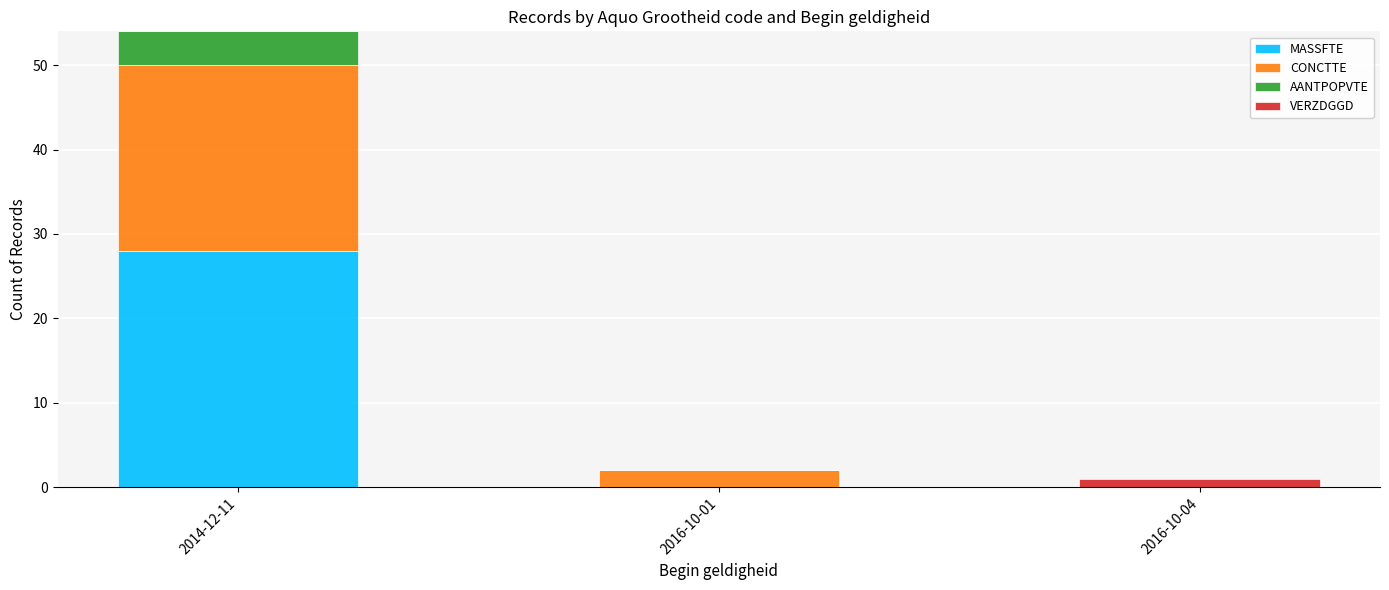

True or false: MASSFTE has a value of 48 at 2014-12-11.

False